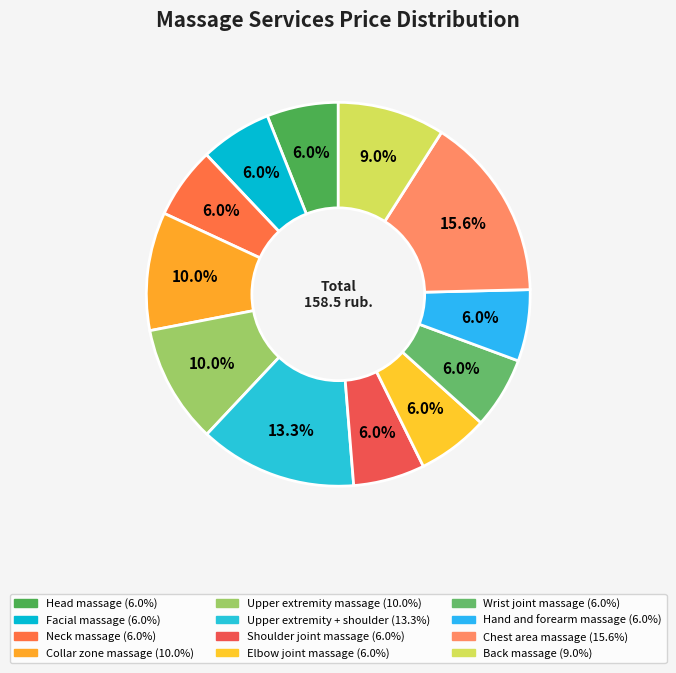

How many segments does this pie chart have?

12